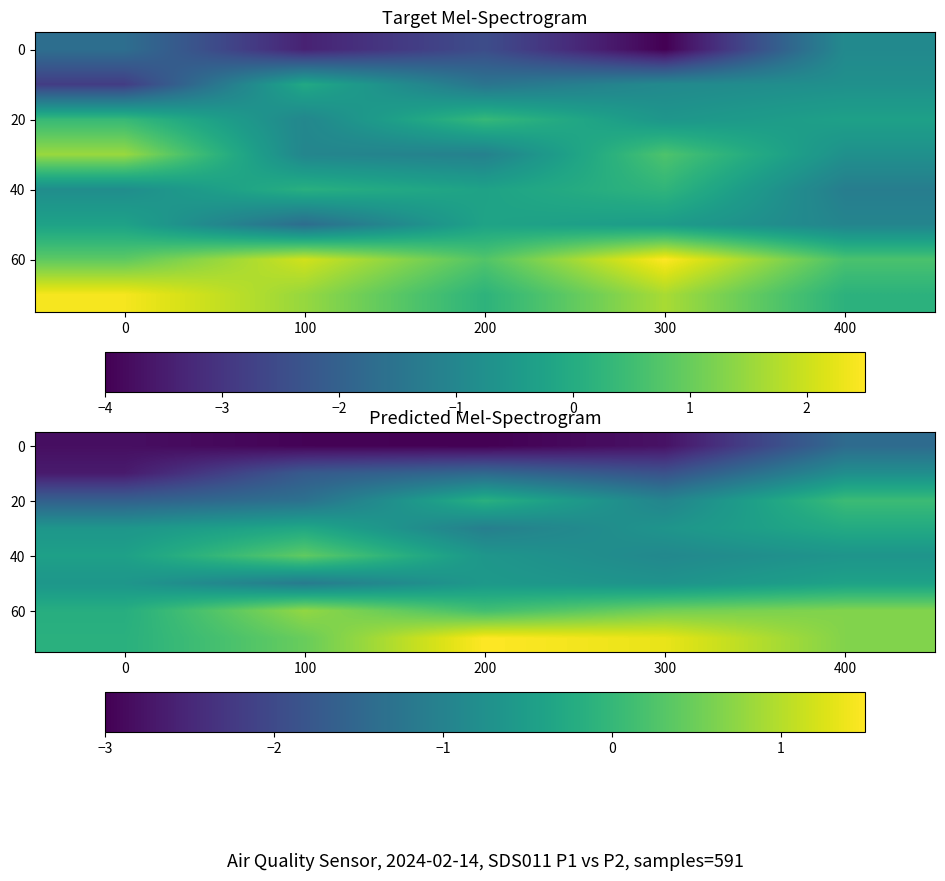

At which label does 40 reach its minimum?

300